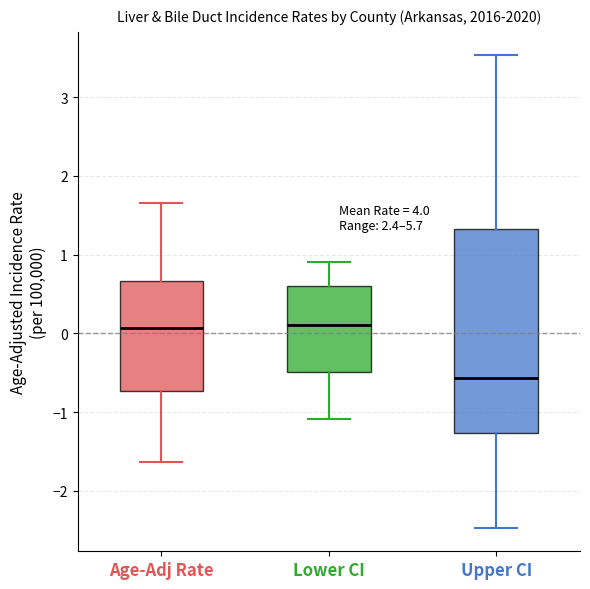

Which box is the tallest, from its lower edge to its upper edge?

Upper CI